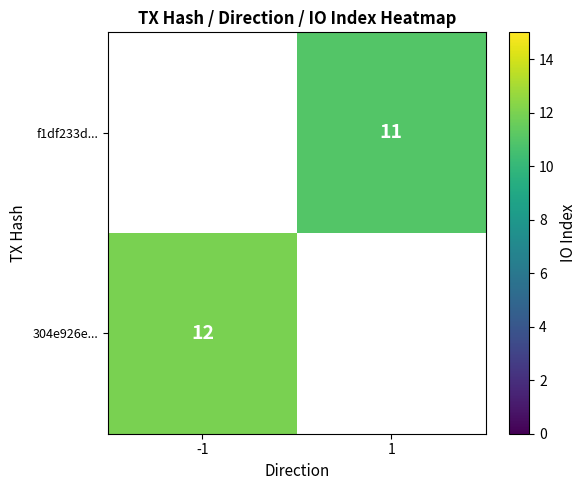

Is the value of f1df233d... at 1 greater than the value of 304e926e... at -1?

No